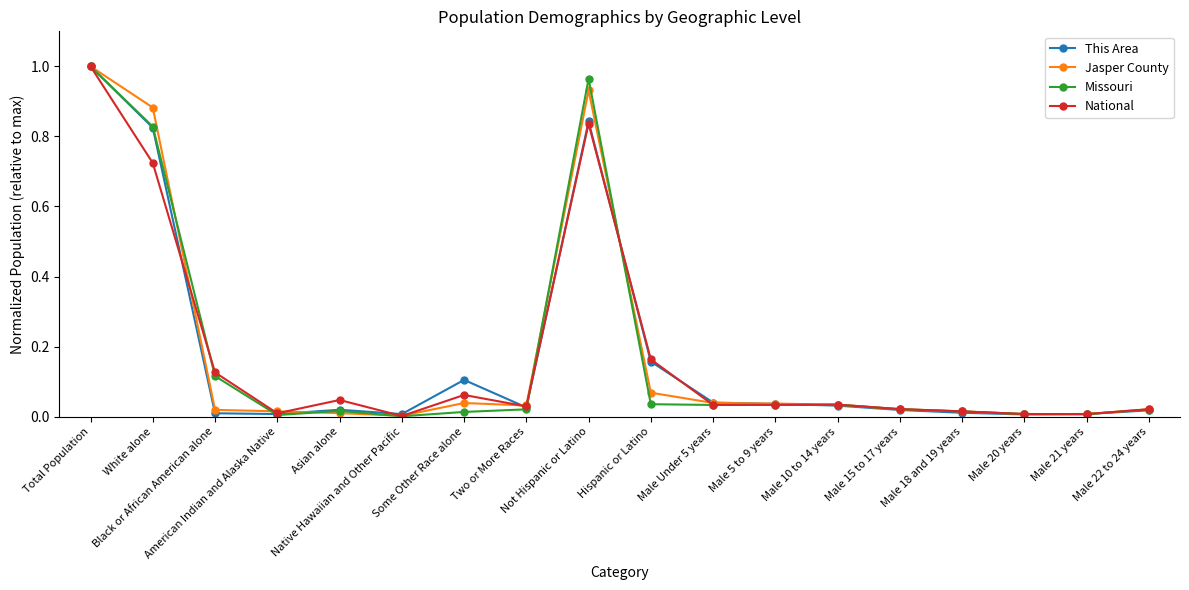

True or false: Jasper County has more than 0 points higher than both neighbors.

True